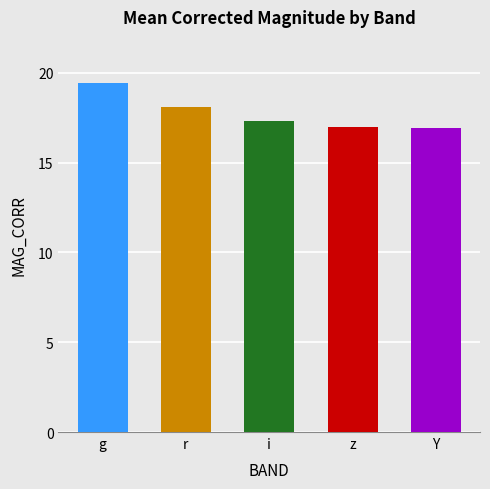

What is the difference between the values at g and Y?

2.5